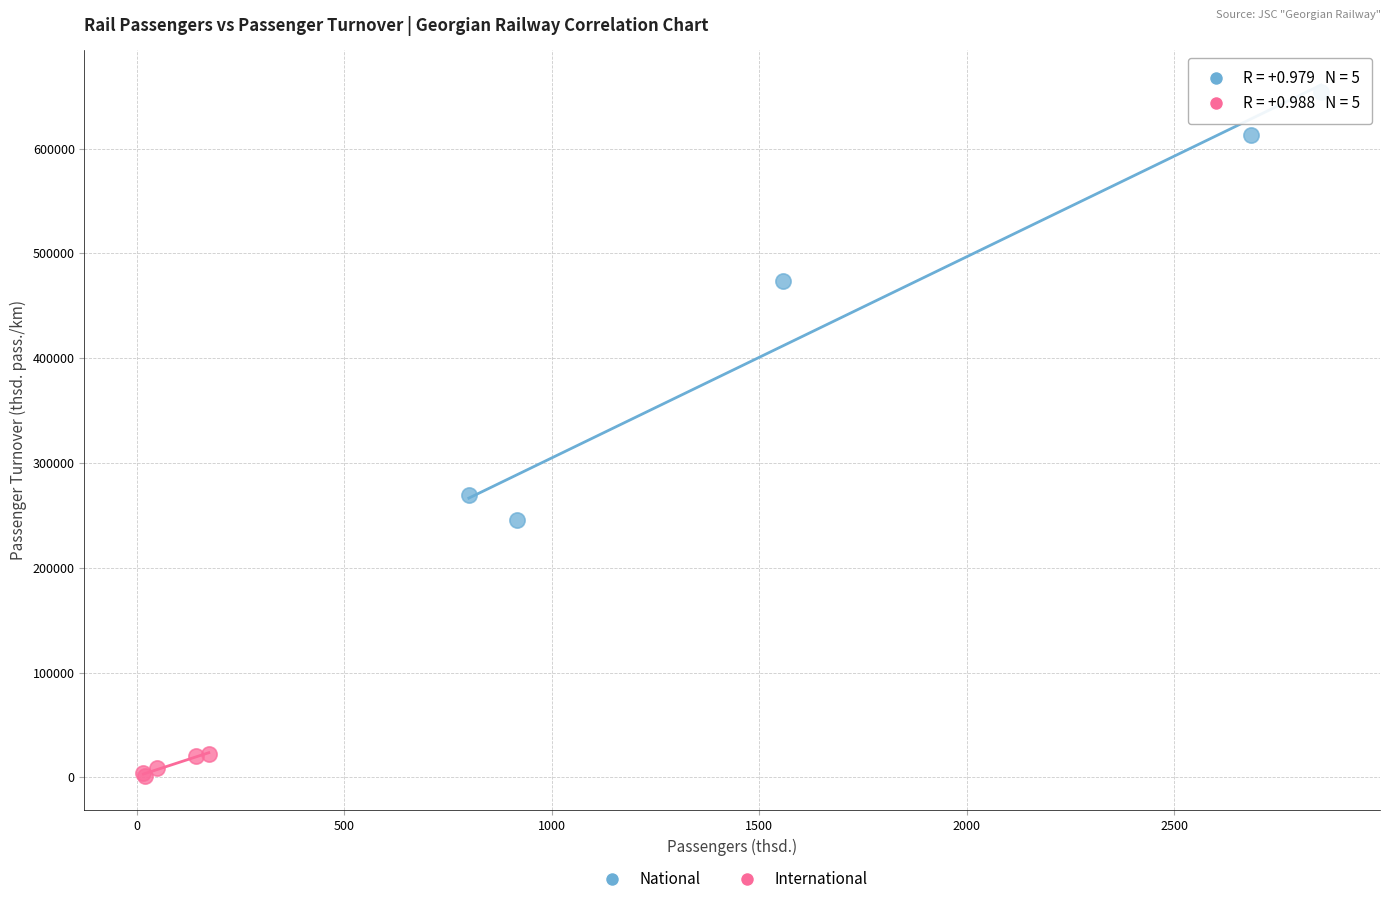

Which series contains the lowest Y value?

International